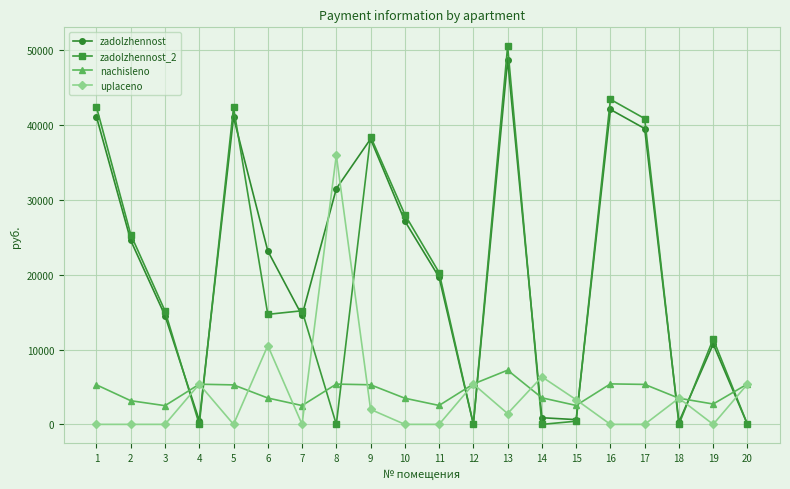

What is the value of the zadolzhennost_2 point at the 7th from the left?

15190.8